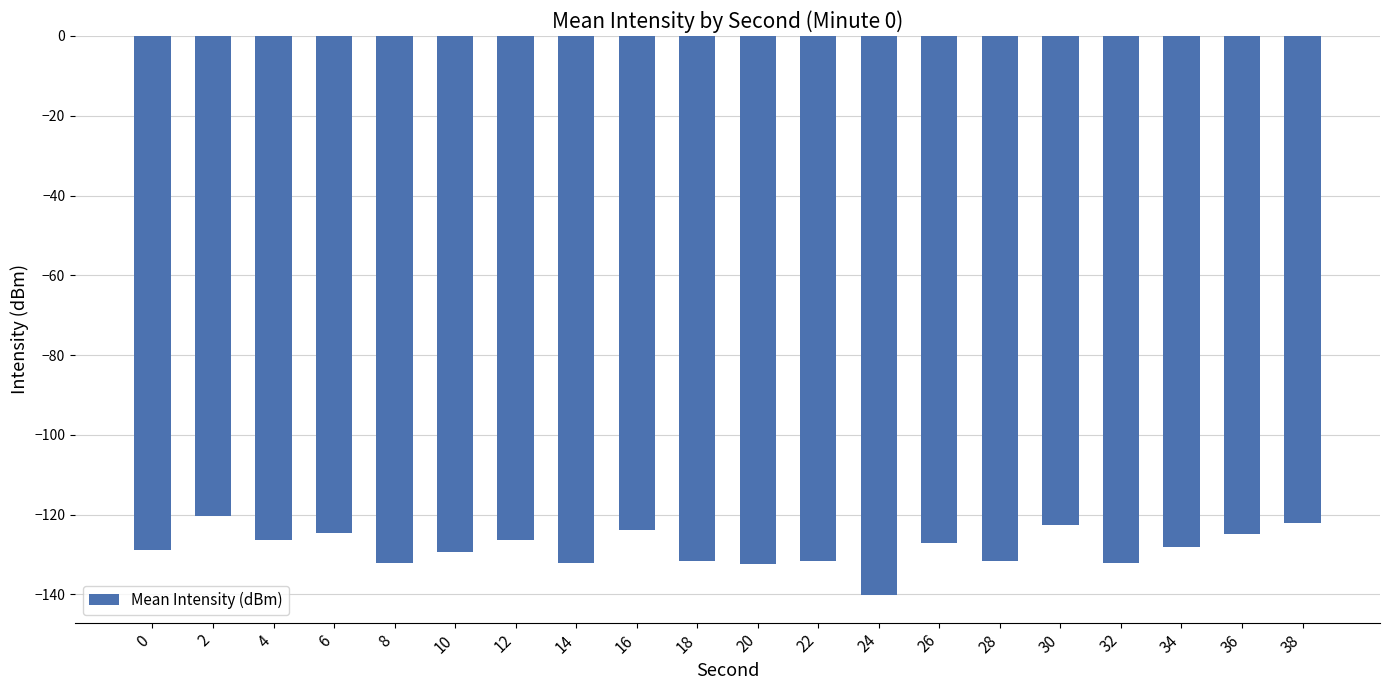

How many data points does each series have?

20